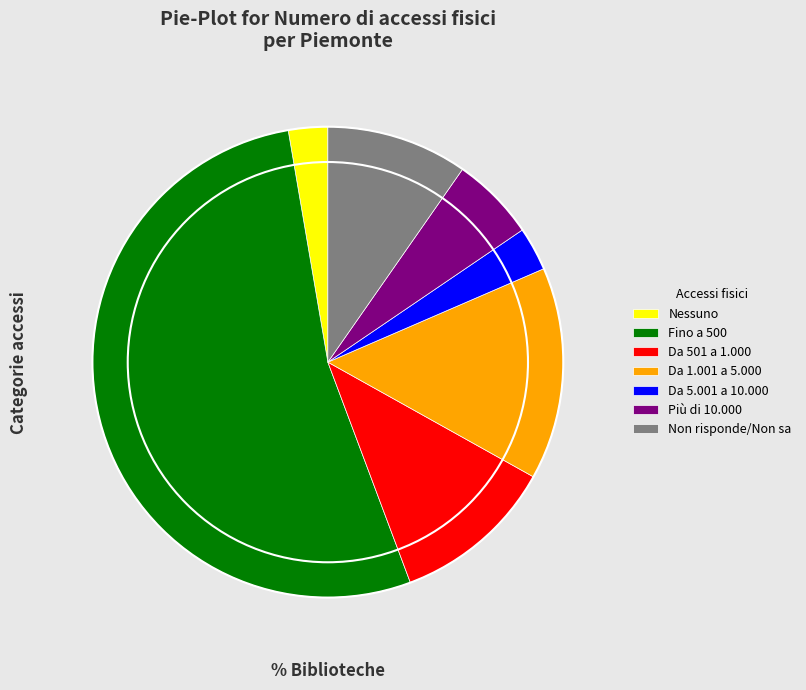

Is there any slice that represents more than half of the pie?

Yes